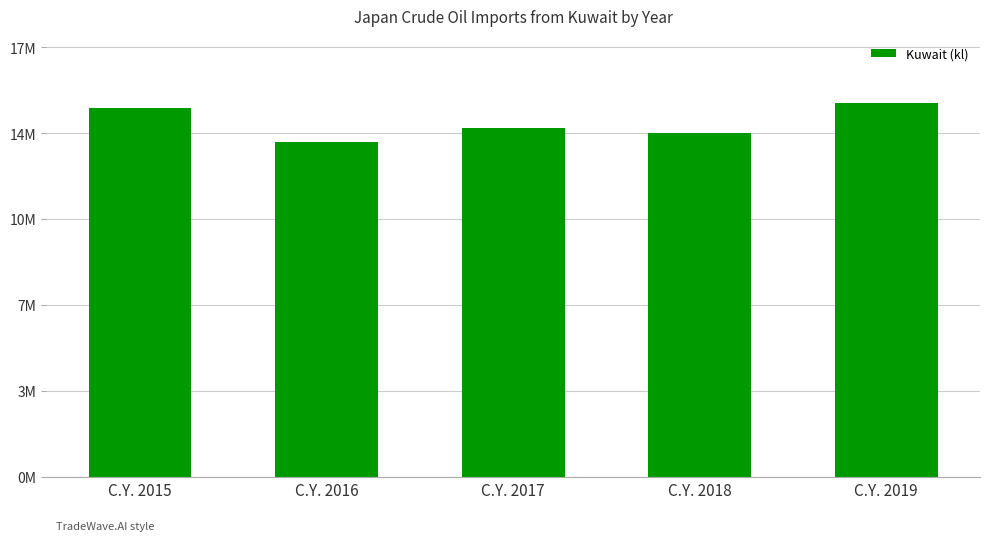

Does the chart contain any negative values?

No